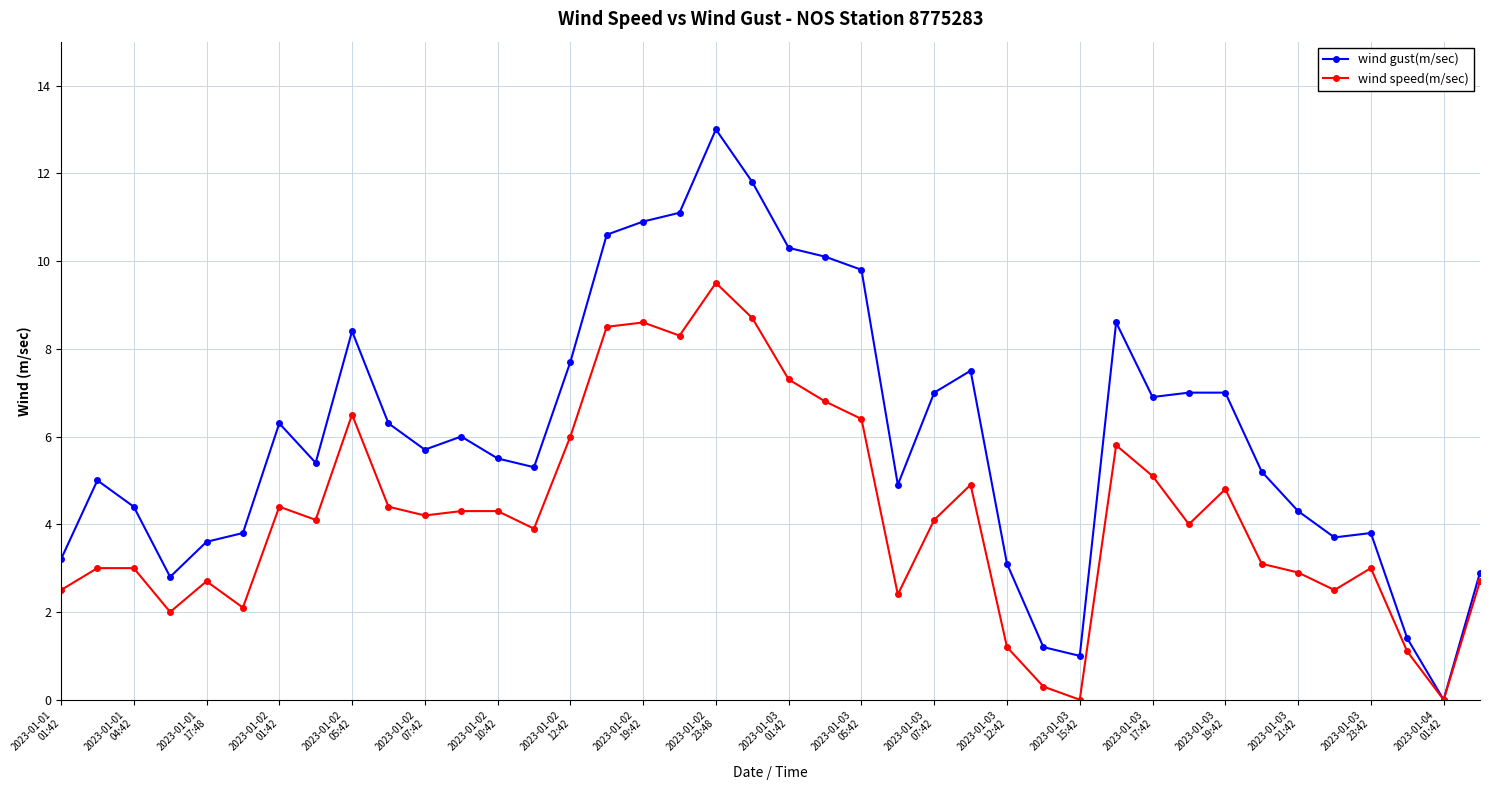

Which series has the largest range (max minus min)?

wind gust(m/sec)